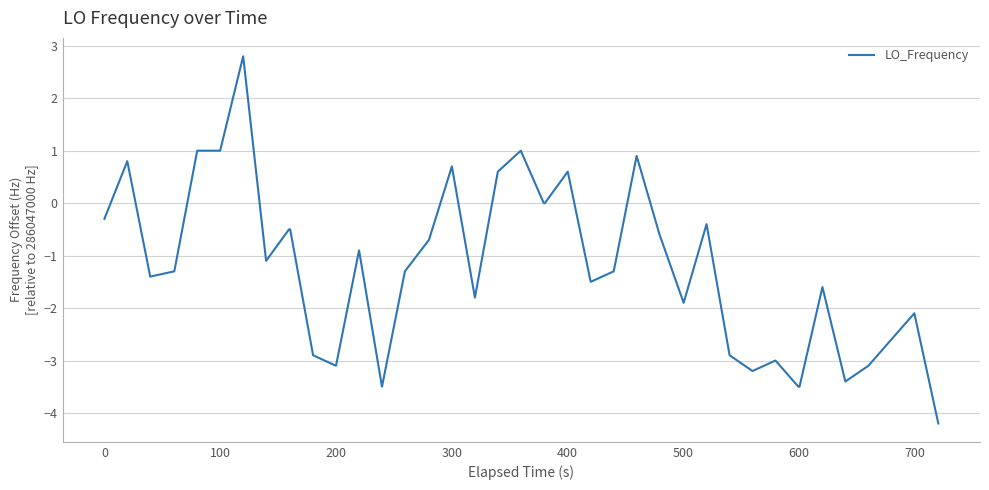

What is the sum of all values?

-48.7